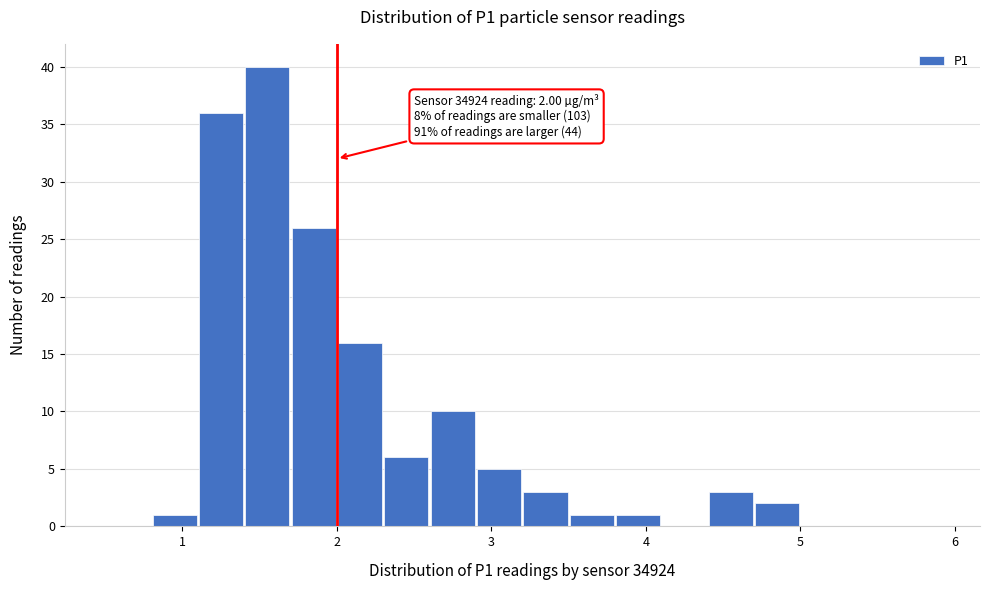

Read against the x-axis, roughly where is the centre of the tallest bar?

1.6